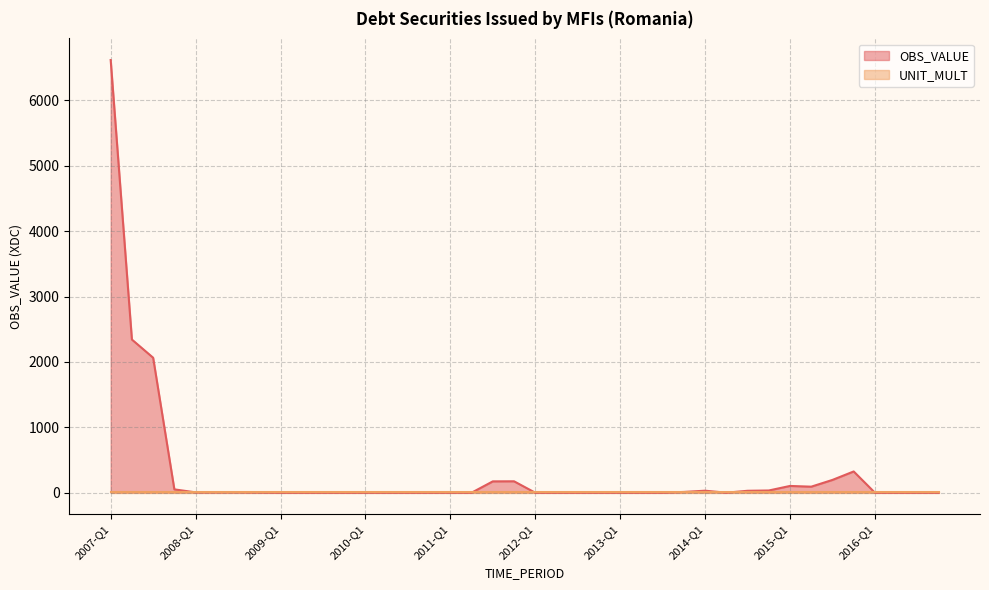

Which category has the highest value across all series?

2007-Q1